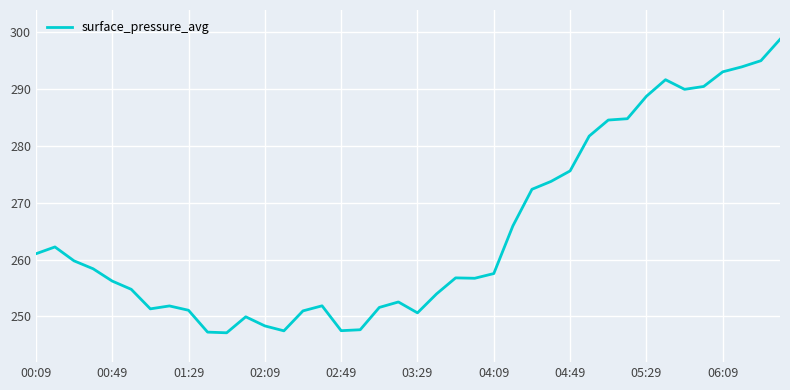

What is the smallest value displayed?

247.1